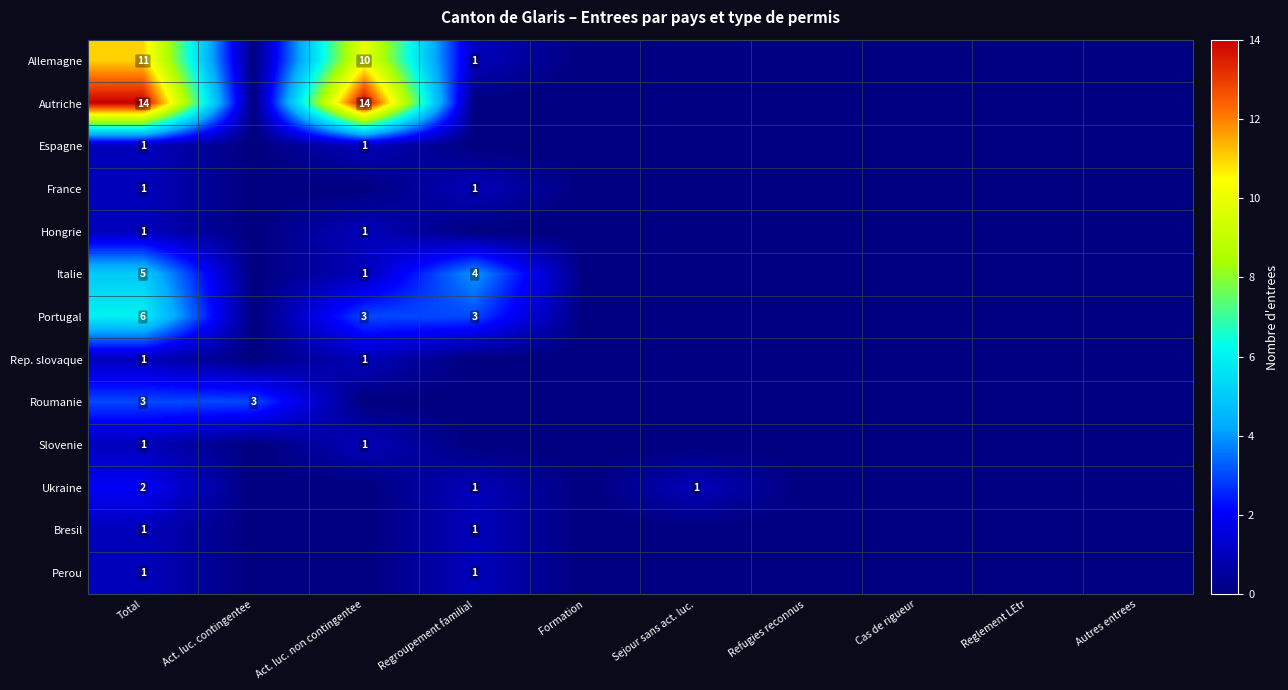

Which label corresponds to the largest value in the chart?

Total